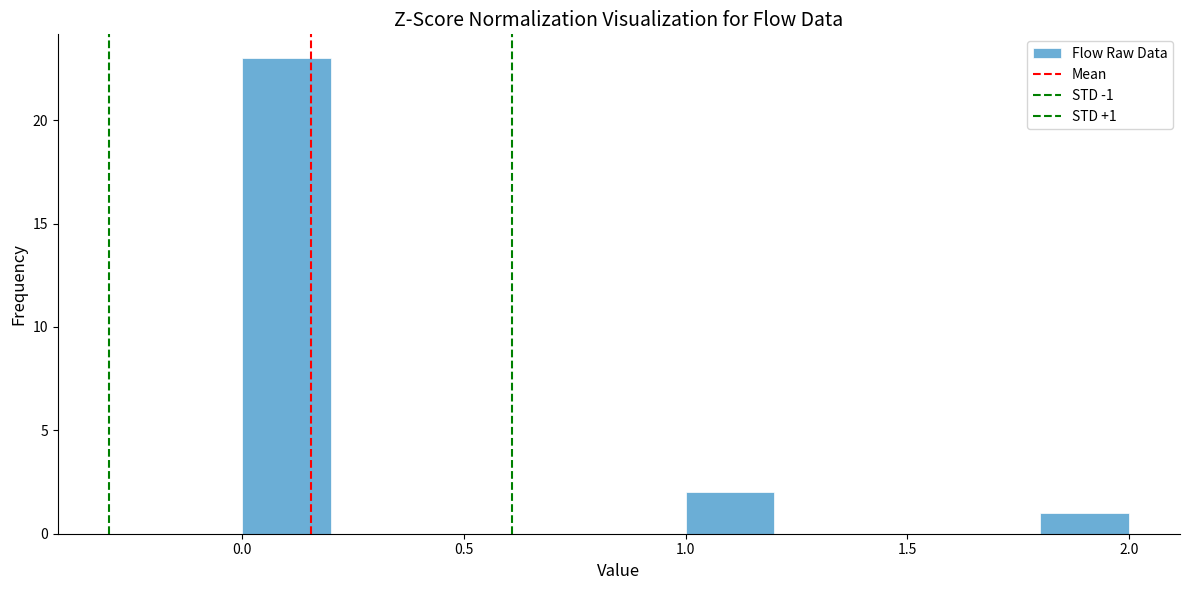

Over which range of the x-axis is the bar tallest?

0.0 to 0.2